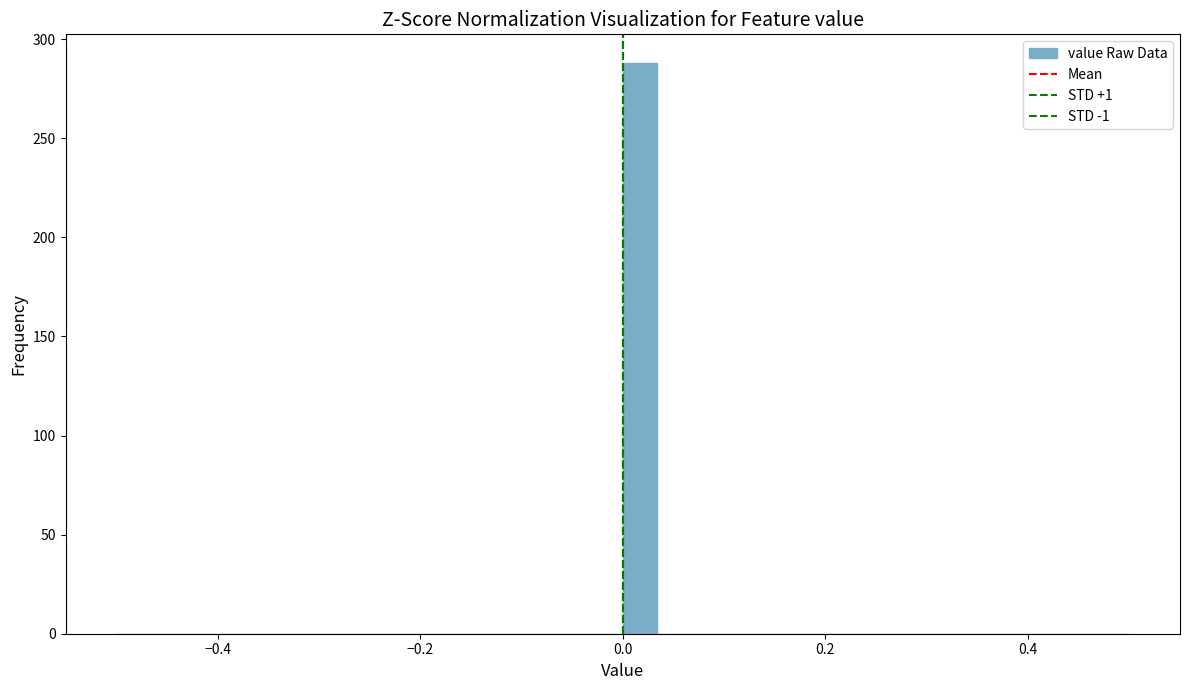

Read against the x-axis, roughly where is the centre of the tallest bar?

0.02